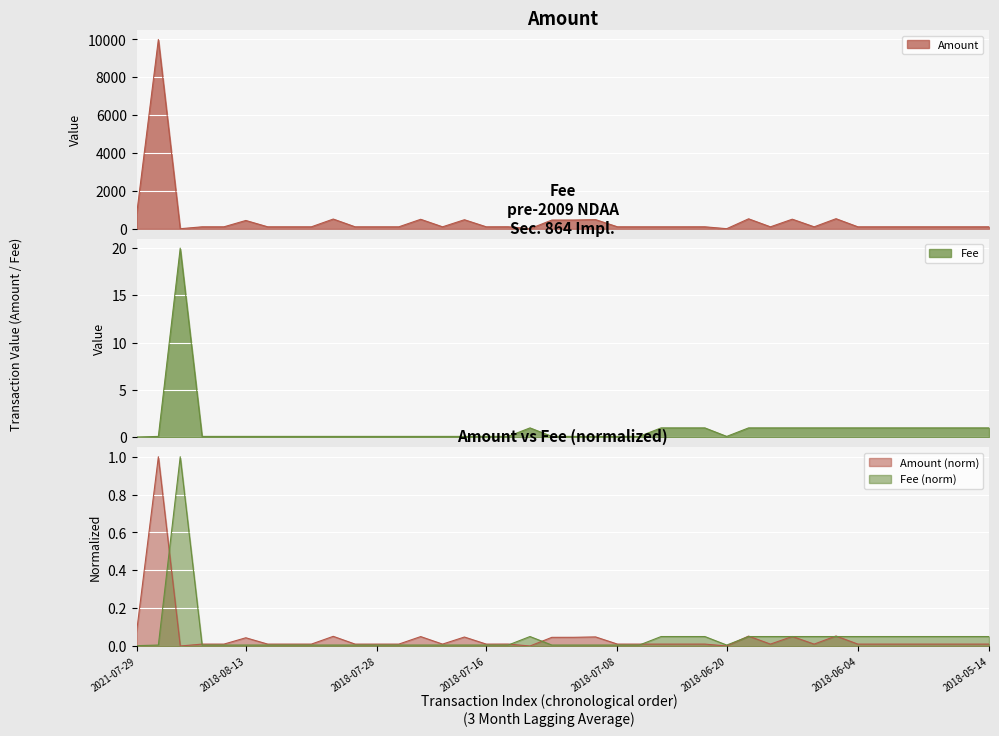

What is the difference between the highest and lowest values at 2018-07-21?

100.2